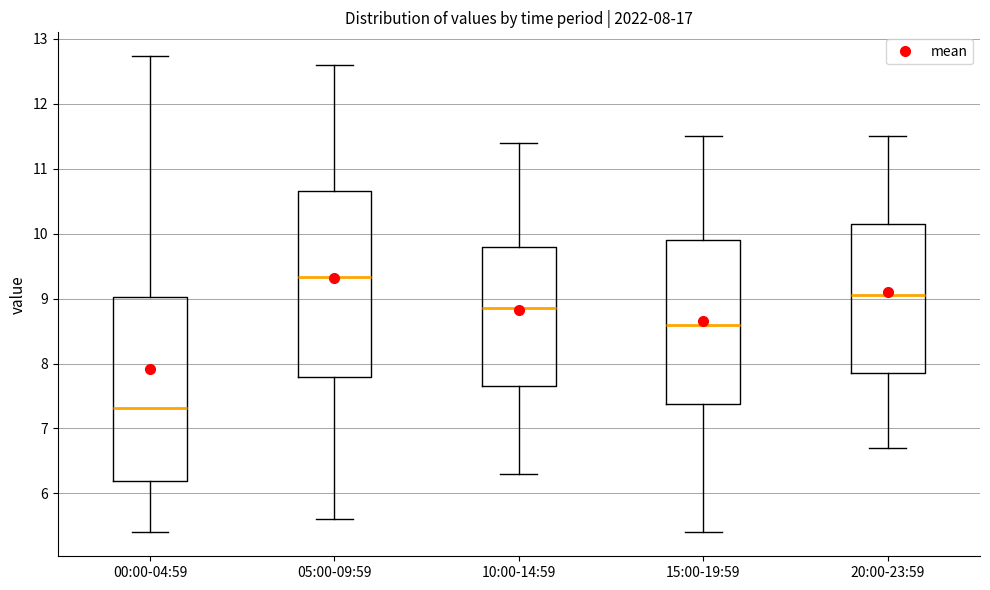

Which box's median line is the lowest?

00:00-04:59